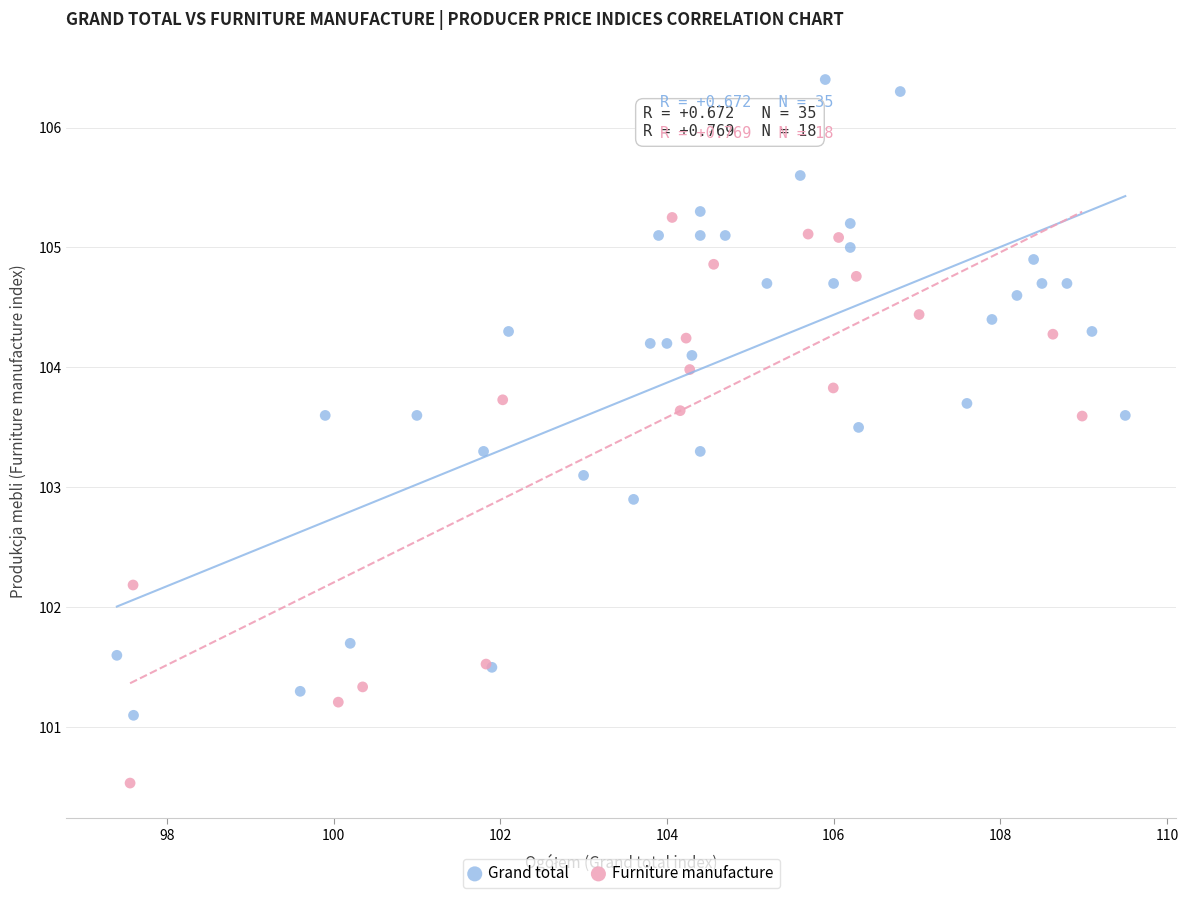

Which series contains the highest Y value?

Grand total